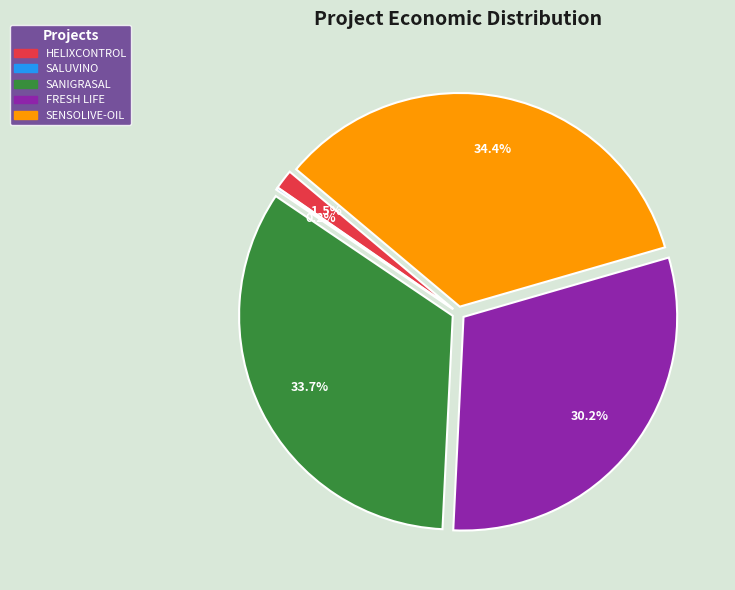

Combined, what portion of the pie is SANIGRASAL and FRESH LIFE?

63.9%